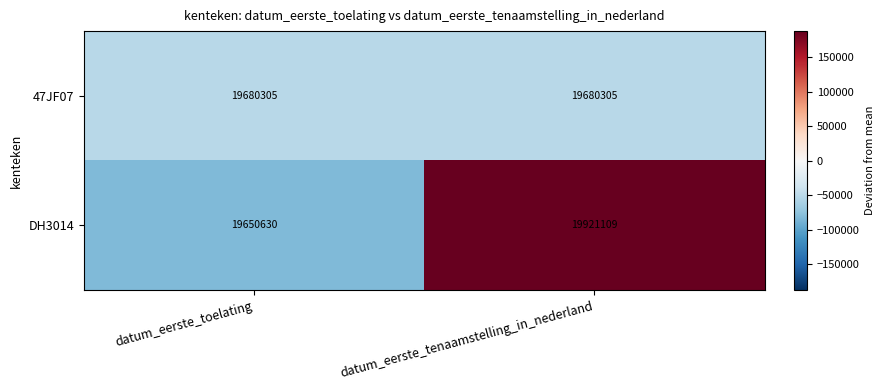

Which series has the largest total across all categories?

DH3014